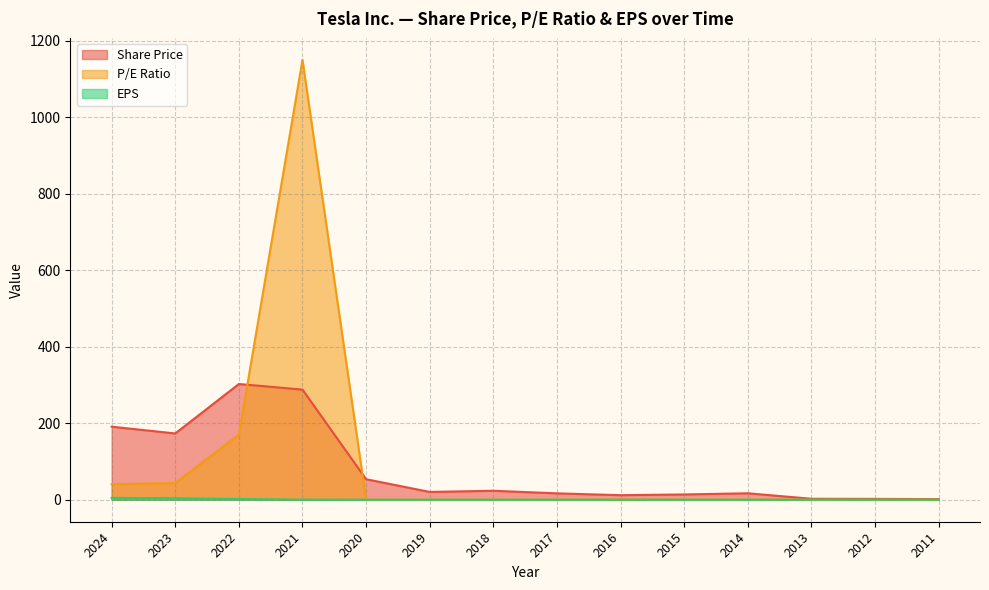

True or false: EPS has a value of -2.8 at 2016.

False